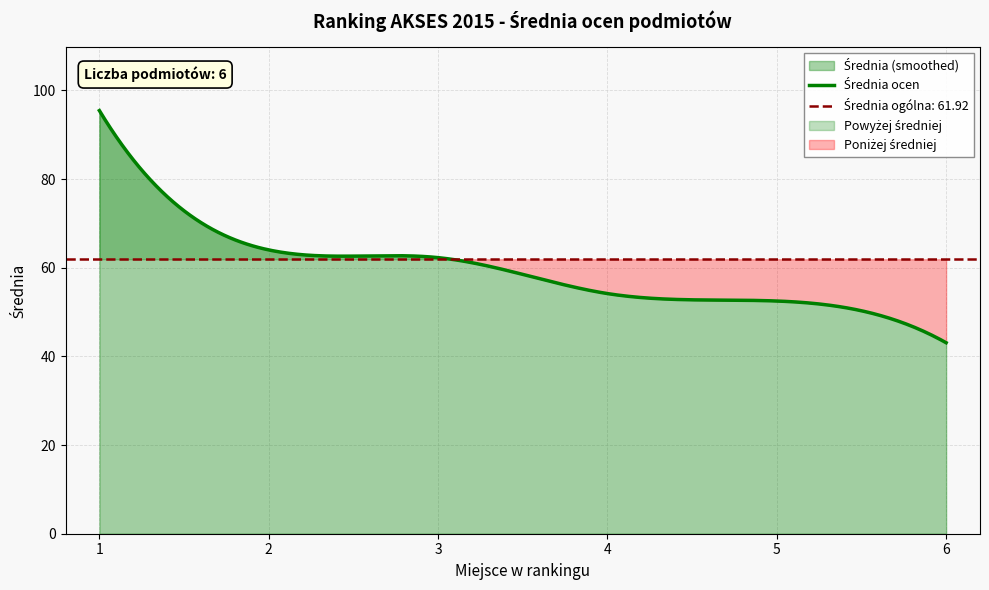

What is the approximate value at 1?

95.5